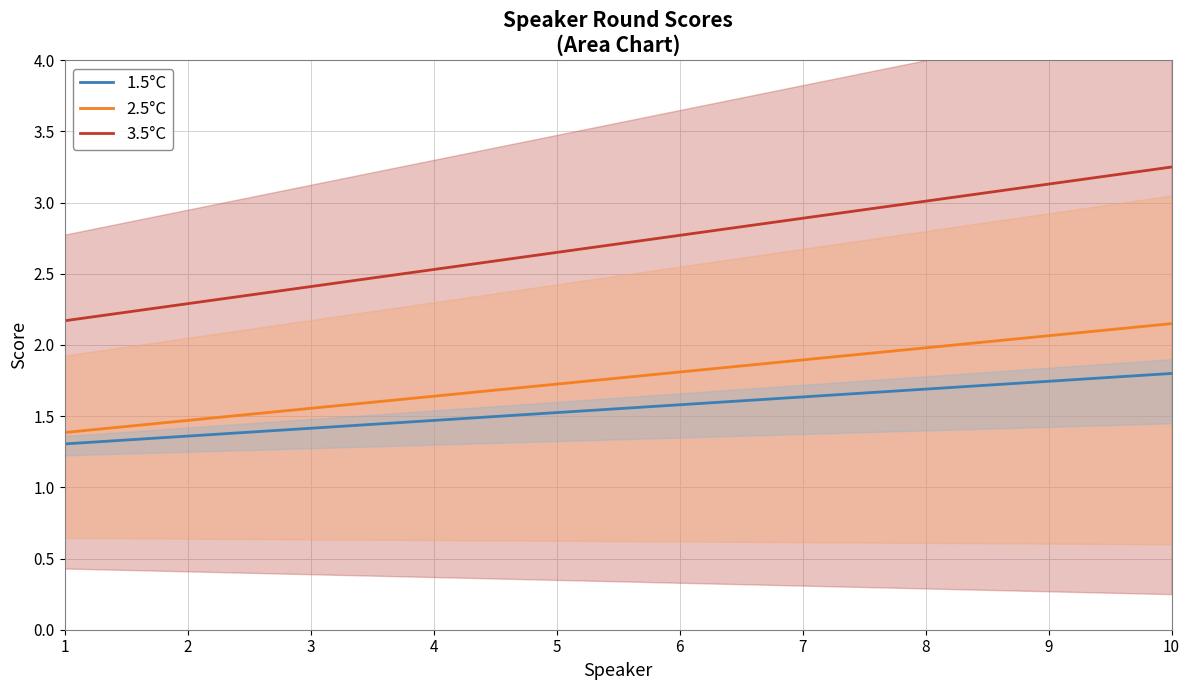

Does the chart have visible grid lines?

Yes